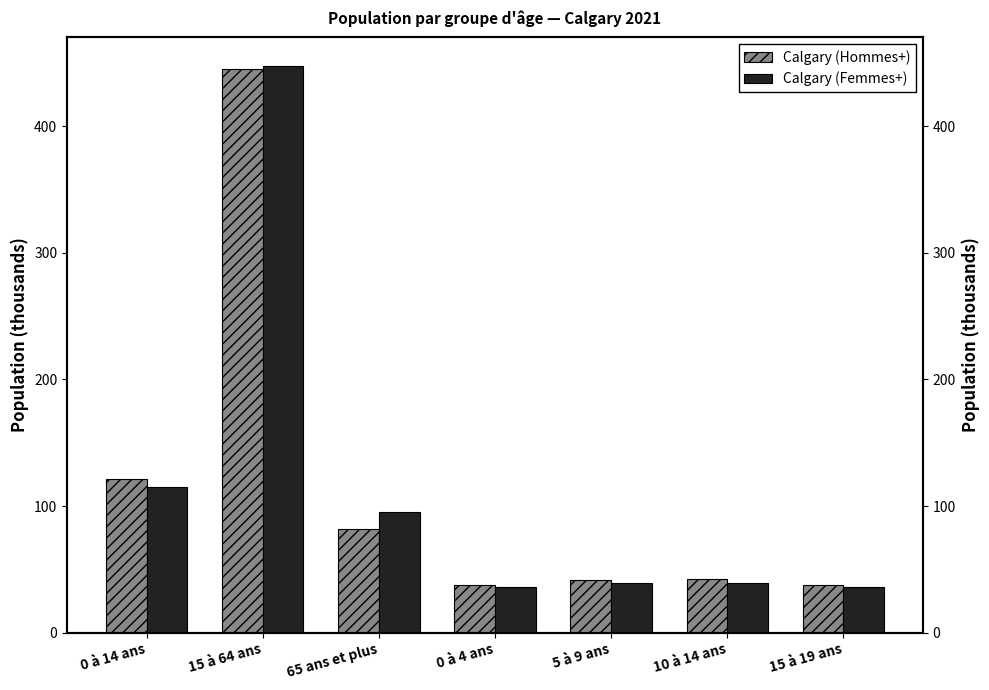

Is the value of Calgary (Hommes+) at 65 ans et plus greater than the value of Calgary (Femmes+) at 10 à 14 ans?

Yes